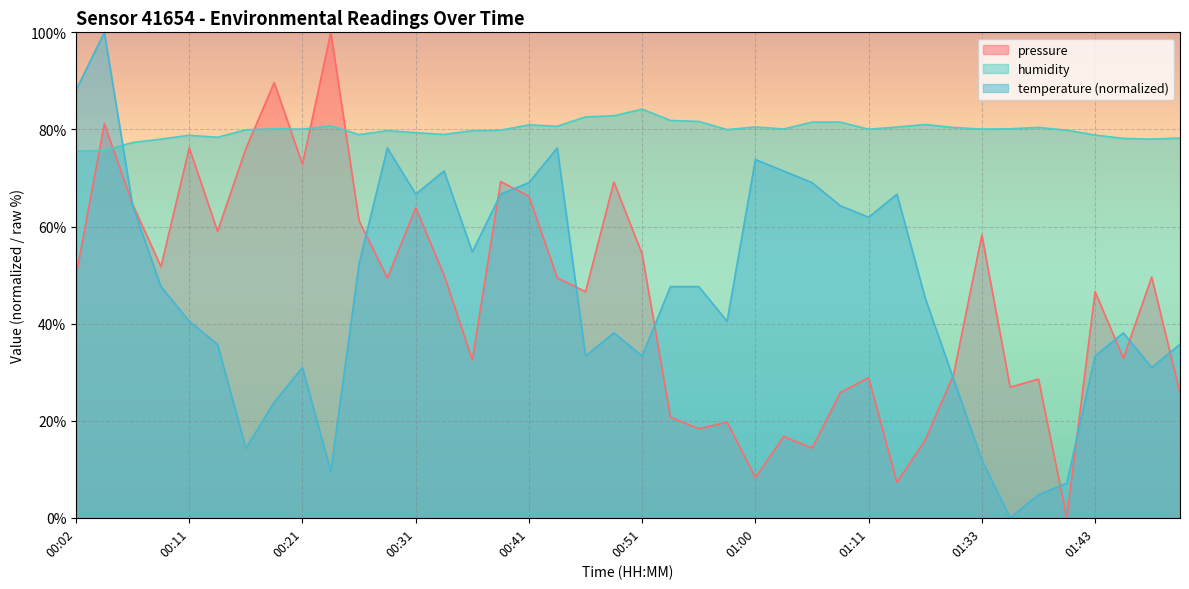

List the series in order of their overall mean, highest first.

humidity, temperature